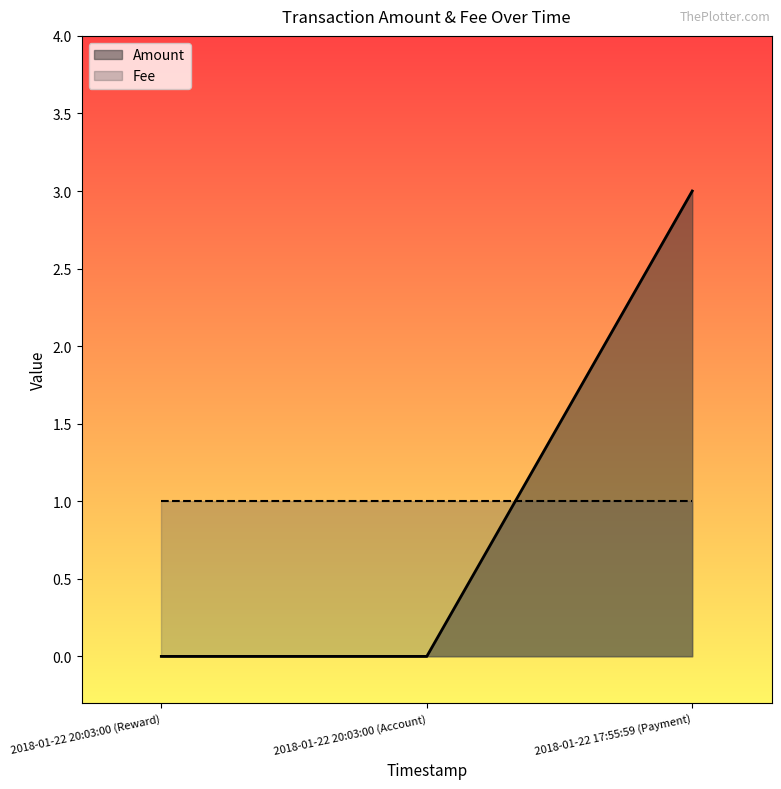

Does the chart display data point markers on the line(s)?

No